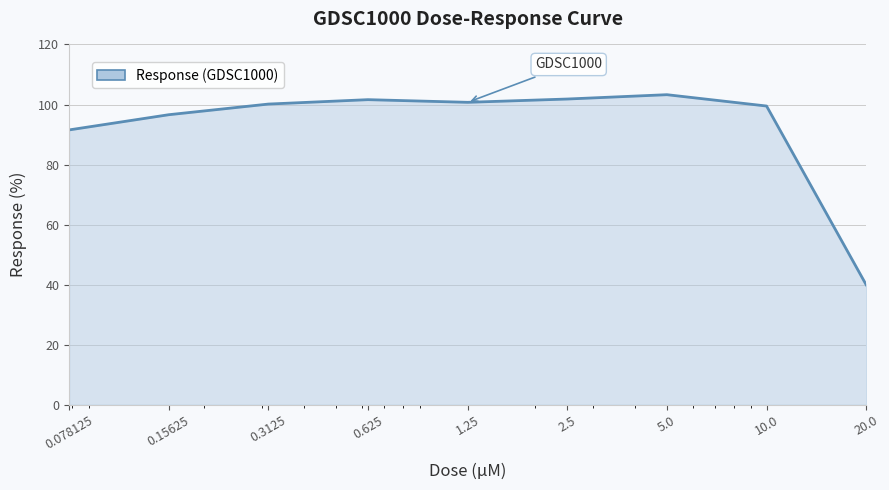

What is the sum of all values?

835.1